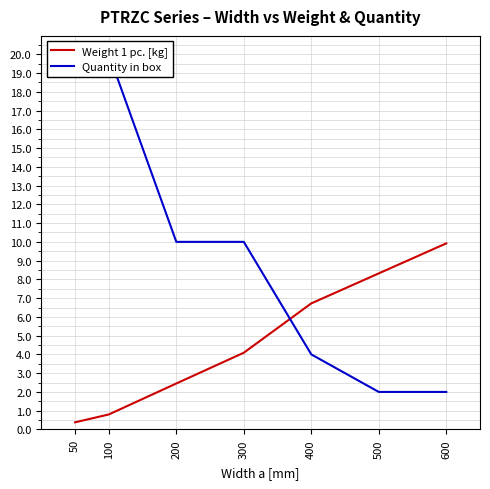

Rank the series by their maximum value, from lowest to highest.

Weight 1 pc. [kg], Quantity in box